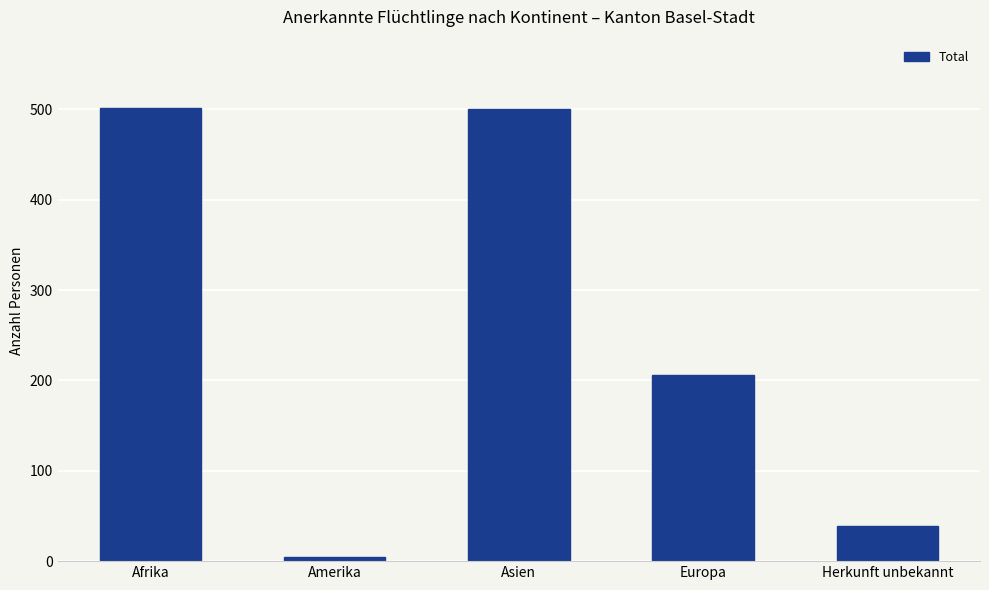

Which has a higher value, Europa or Herkunft unbekannt?

Europa